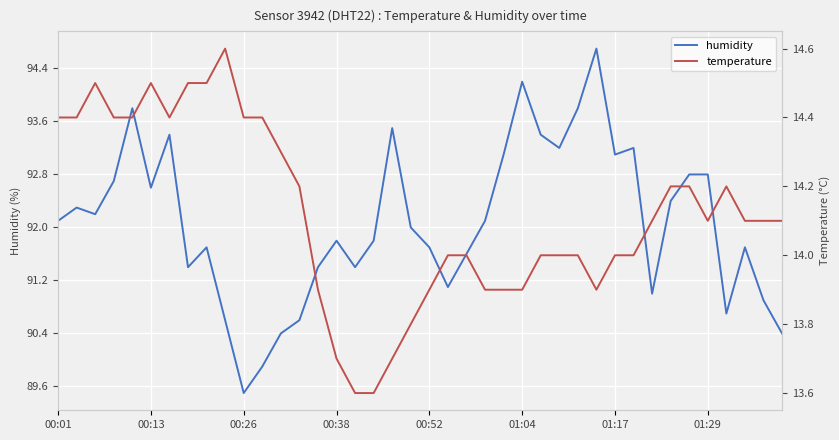

Between 38 and 16, which is larger?

16